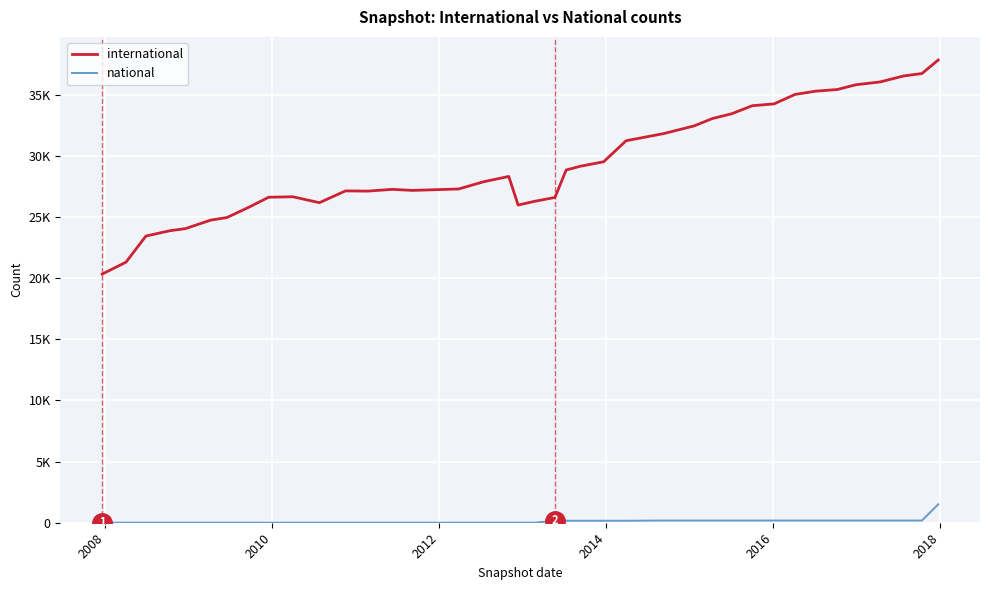

What are all the series names shown in the legend?

international, national